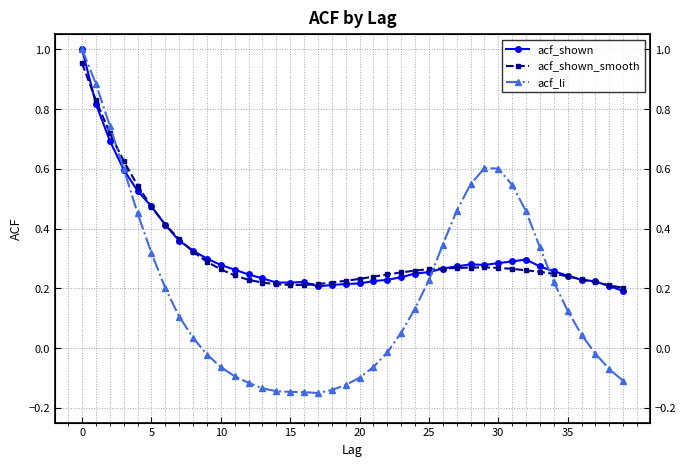

How many values in the acf_li series exceed 0?

23